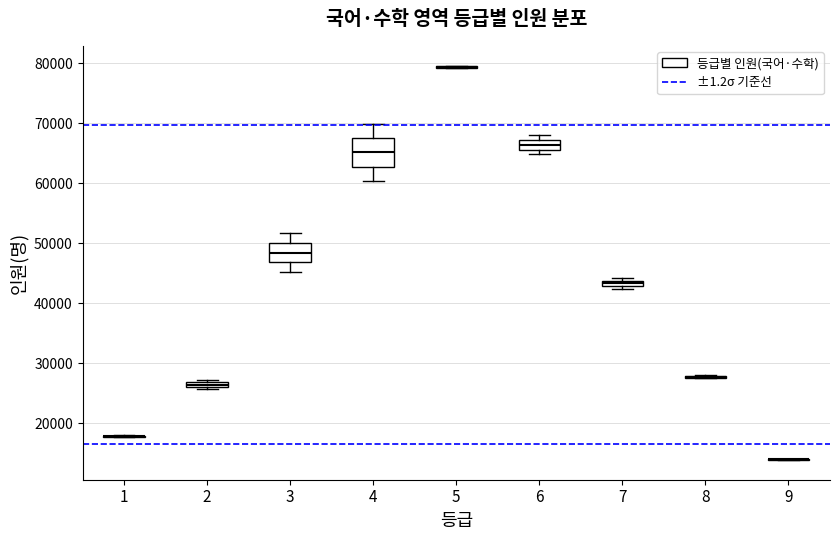

Where does the upper whisker of the box at x = 4 end on the y-axis? The values are not printed on the chart, so give them approximately, as read against the axis.

70000